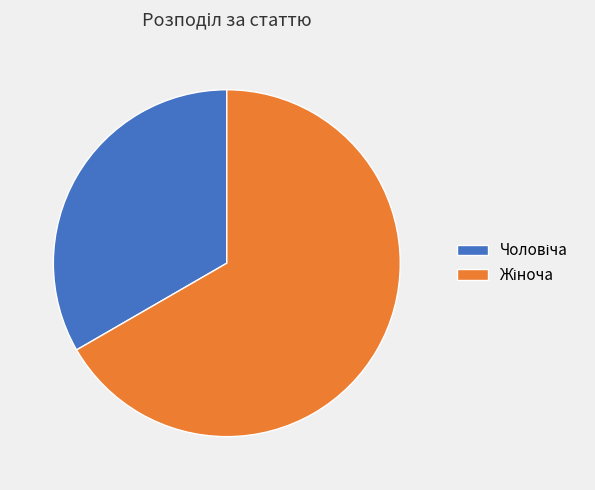

Does any single category account for the majority?

Yes